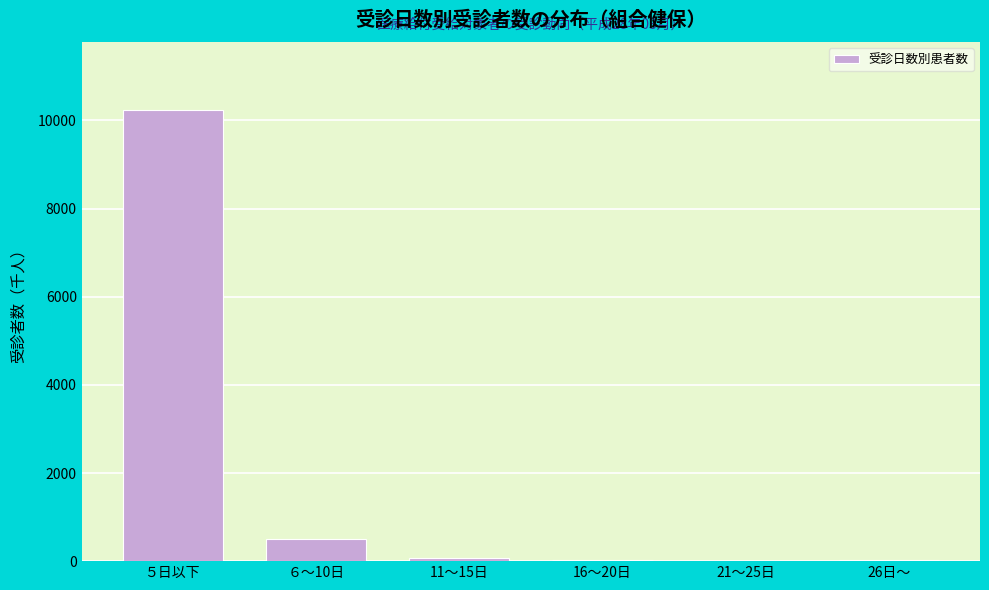

What is the ratio of the value at ５日以下 to the value at ６～10日?

20.2